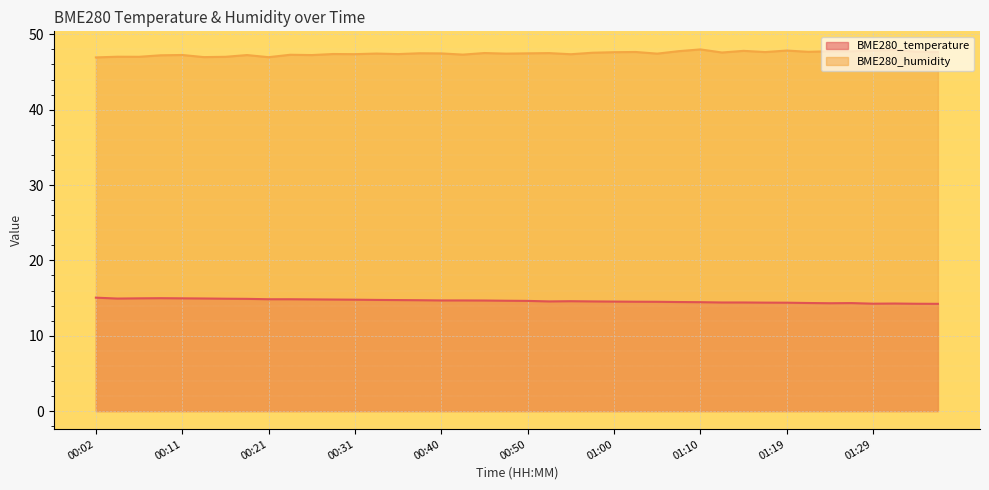

List the series in order of their overall mean, highest first.

BME280_humidity, BME280_temperature